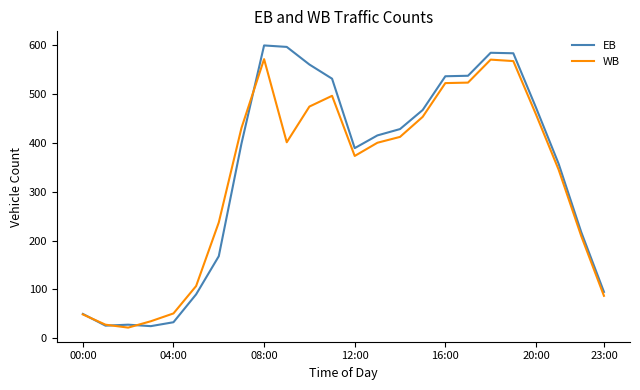

List the series in order of their peak value, highest first.

EB, WB